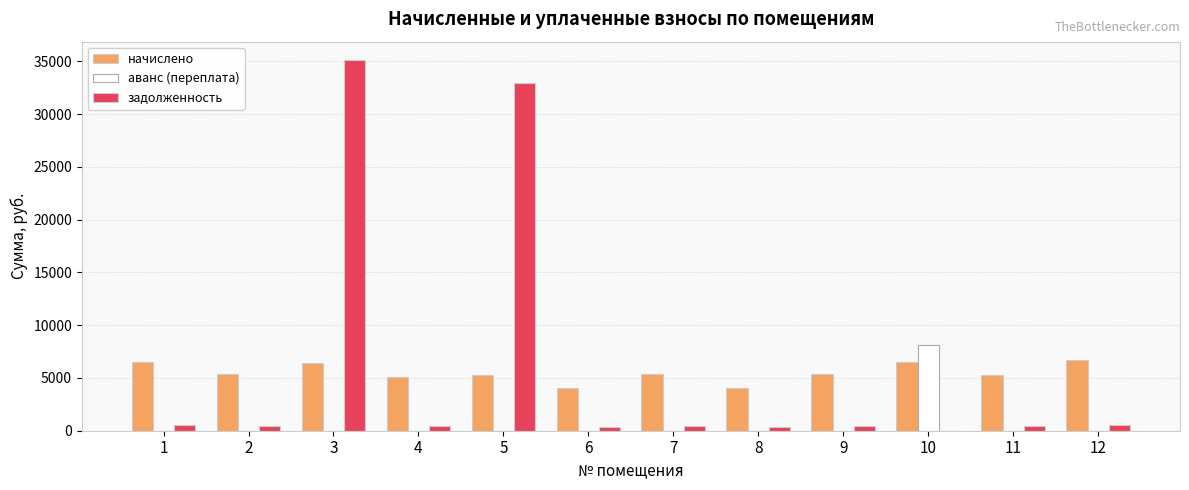

Between 3 and 5, which series saw the biggest shift?

задолженность